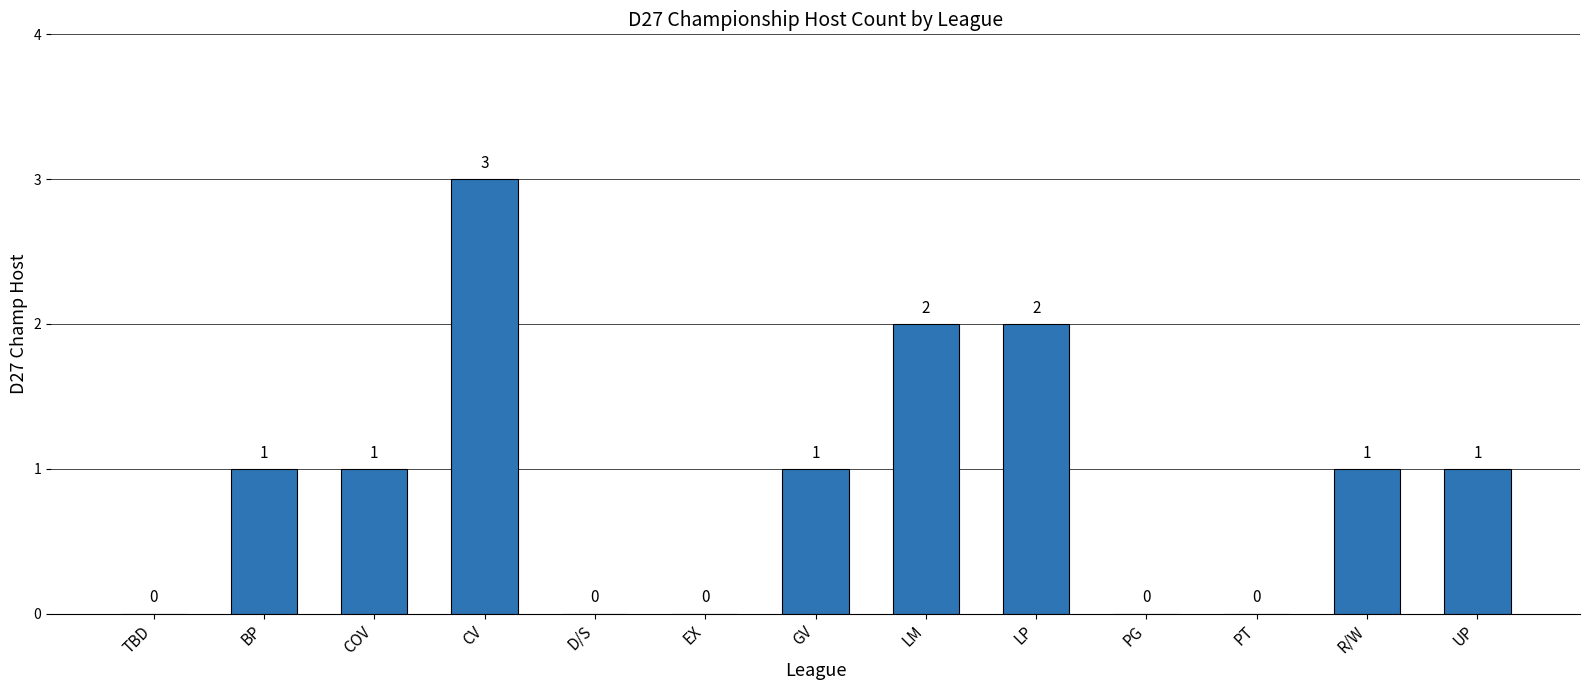

What is the average value?

1